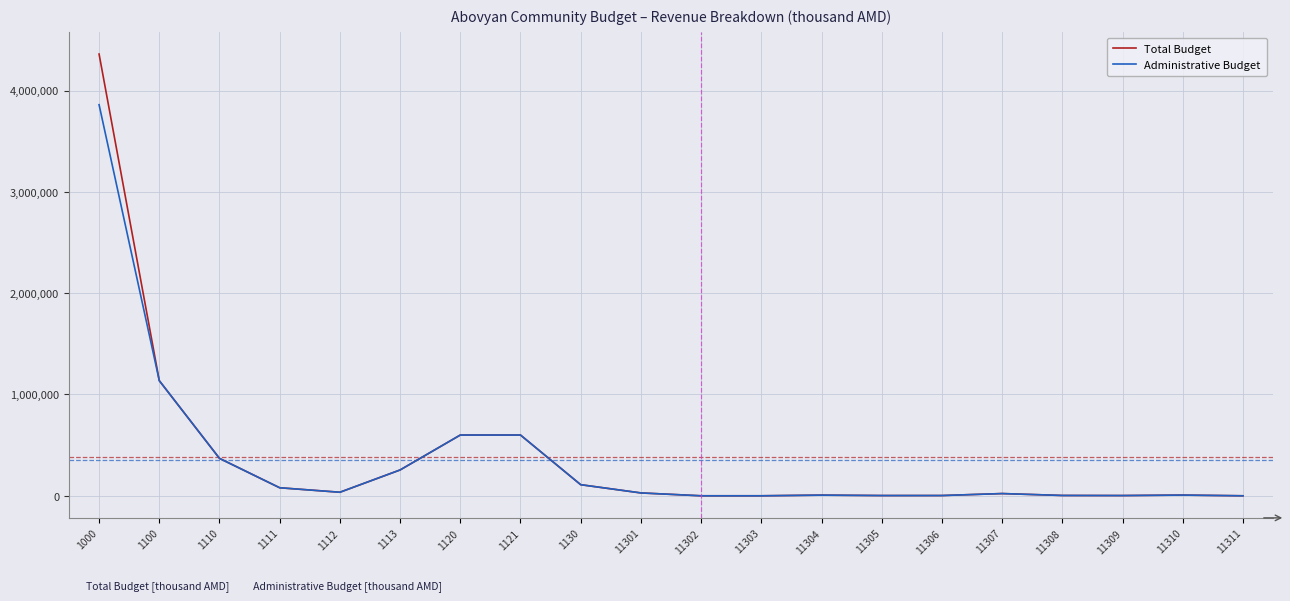

What is the maximum value for Total Budget?

4360000.0